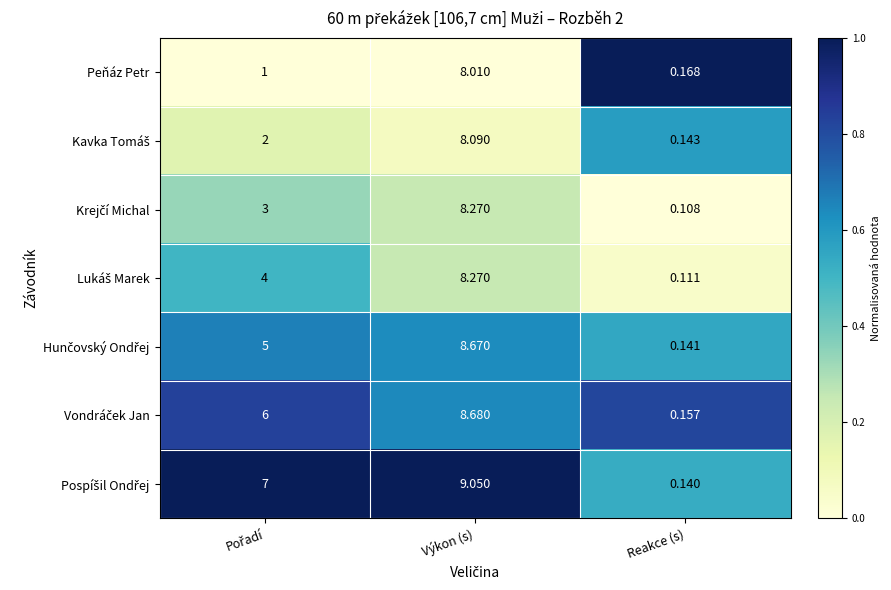

At which category is the sum across all series the highest?

Výkon (s)